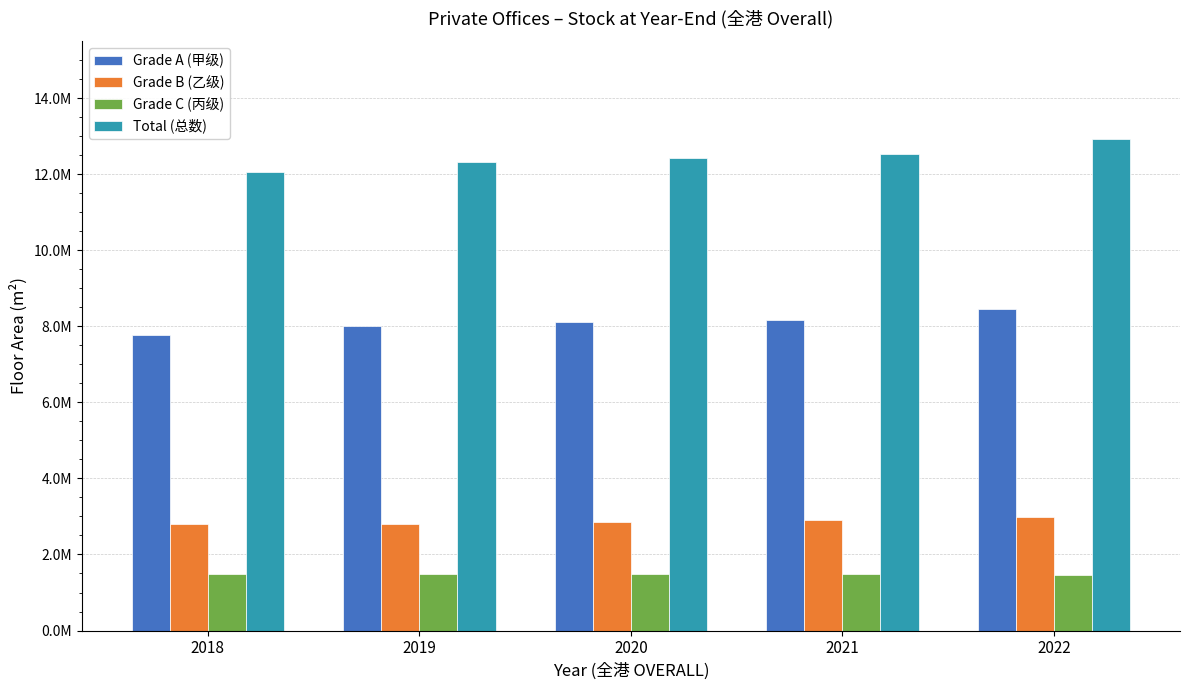

At how many categories does at least one series exceed 8907551?

5